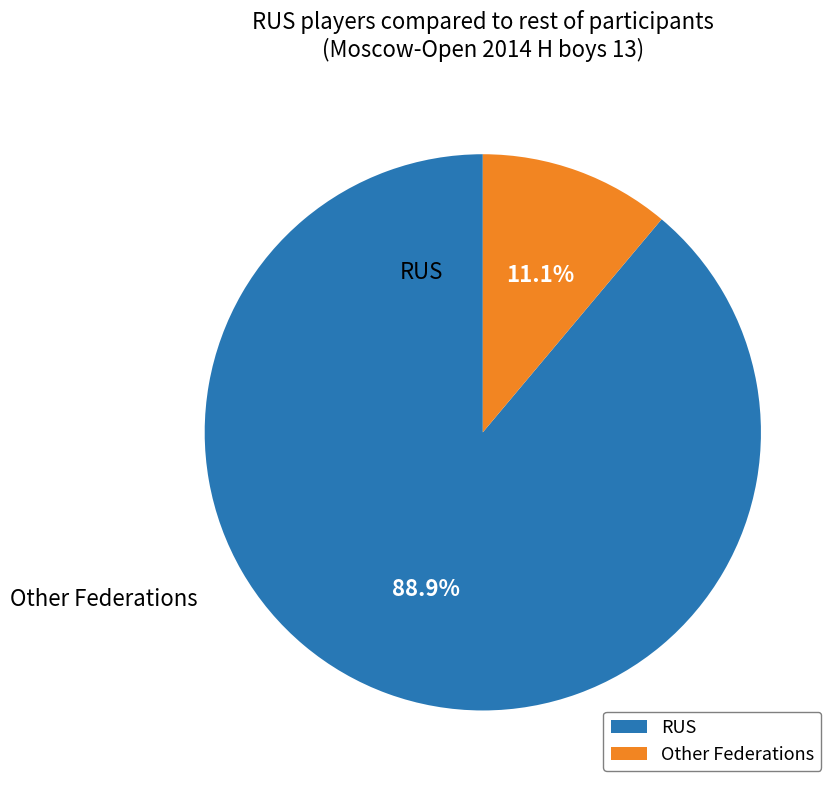

Is the sum of Other and RUS greater than half?

Yes